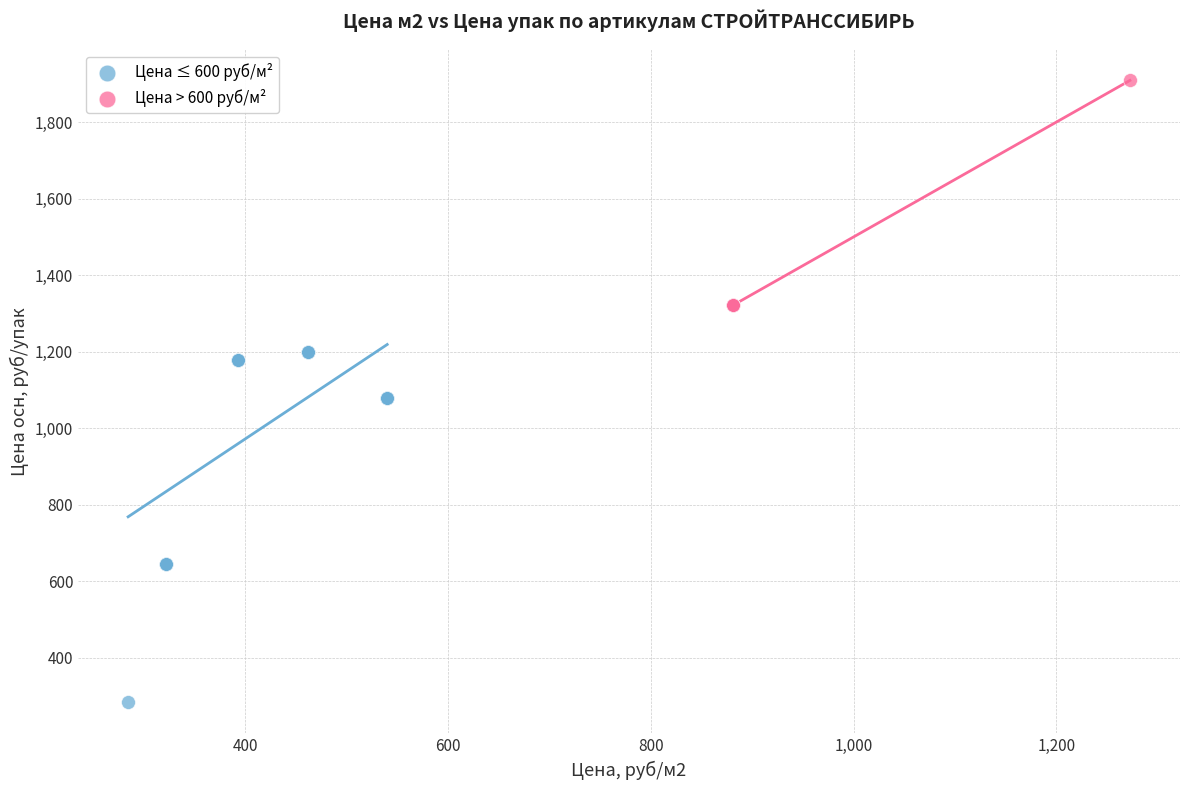

Which series contains the lowest Y value?

Цена ≤ 600 руб/м²